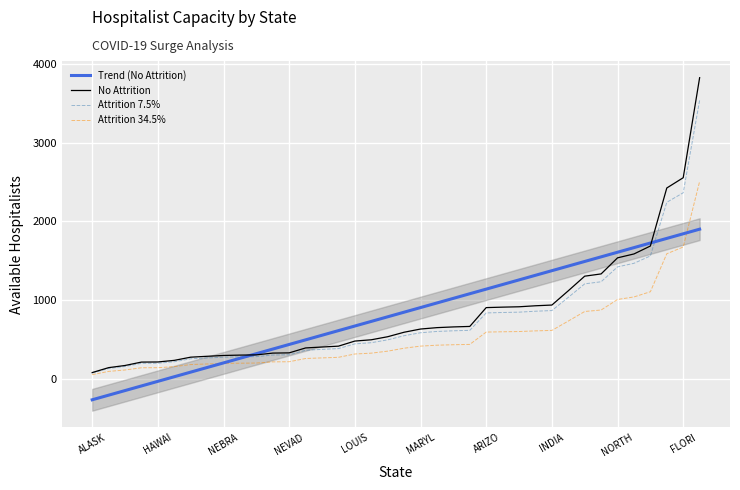

True or false: Attrition 7.5% and Attrition 34.5% intersect in this chart.

False